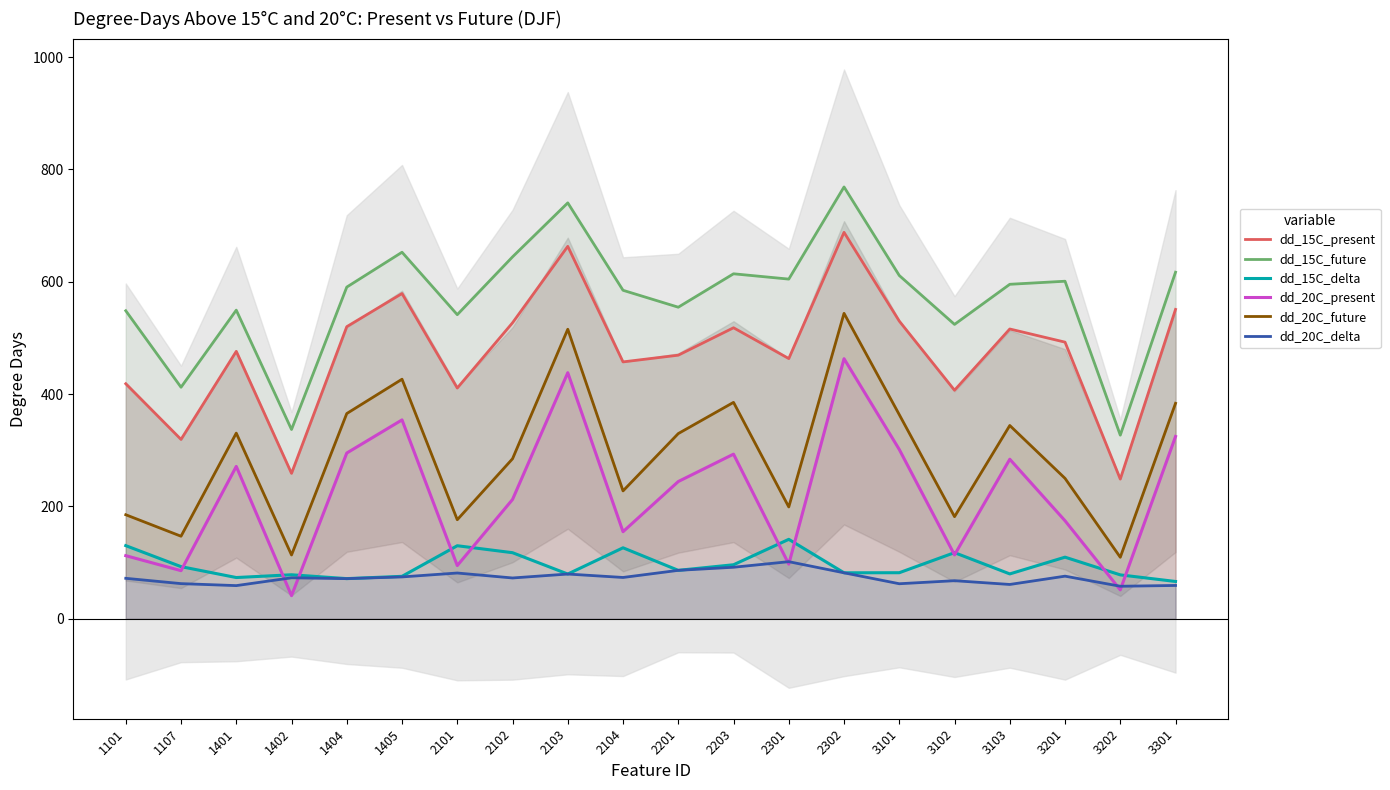

Reading left to right, extract all data points from this chart.

dd_15C_present: 418.5	319.4	476.2	258.9	520.1	579.1	410.8	527.0	663.1	457.4	469.3	518.2	463.3	688.1	530.0	406.9	516.0	492.6	248.7	550.9
dd_15C_future: 548.5	412.3	549.5	337.0	590.6	652.7	541.5	644.4	740.6	584.9	554.8	614.3	604.8	768.9	611.2	524.2	595.6	601.0	327.0	617.1
dd_15C_delta: 130.2	92.8	73.4	78.3	71.5	75.6	130.1	117.7	79.7	126.4	86.2	96.2	141.5	81.9	82.0	117.8	79.9	109.7	78.2	66.4
dd_20C_present: 112.4	85.7	271.3	41.2	295.1	354.1	94.7	212.4	438.1	155.0	244.4	293.1	97.3	463.1	301.4	113.7	284.1	174.5	51.4	324.6
dd_20C_future: 185.2	147.0	330.6	113.6	365.4	426.6	176.4	284.9	515.6	227.7	329.8	385.3	199.1	543.9	363.4	181.8	344.2	250.0	109.5	383.7
dd_20C_delta: 72.0	62.6	59.0	73.0	71.5	74.5	81.5	72.6	79.7	73.6	86.2	91.7	101.7	81.8	62.4	67.8	61.1	75.9	57.9	59.3